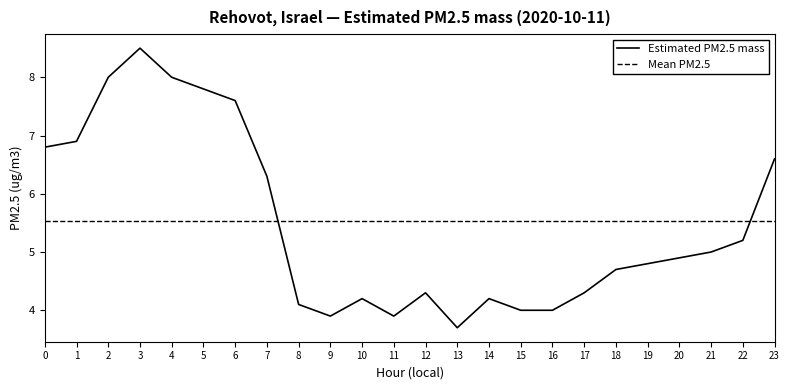

True or false: Estimated PM2.5 mass has a value of 2.1 at 7.

False